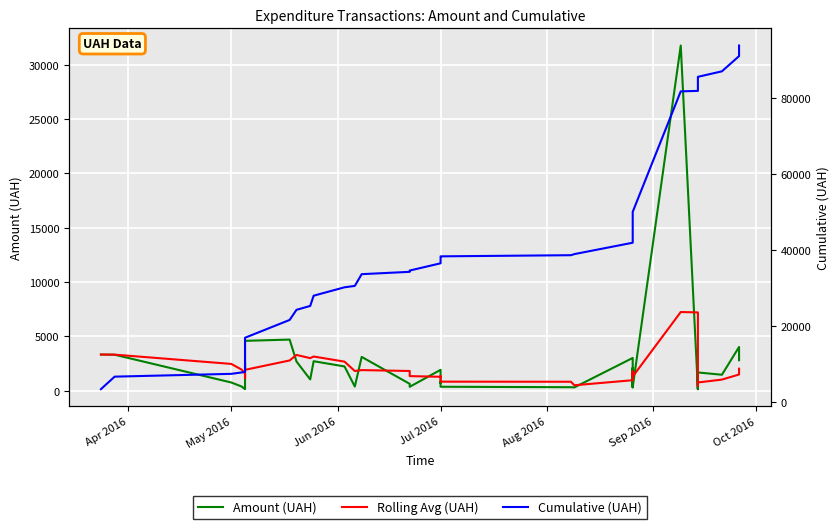

True or false: Amount (UAH) and Cumulative (UAH) intersect in this chart.

False